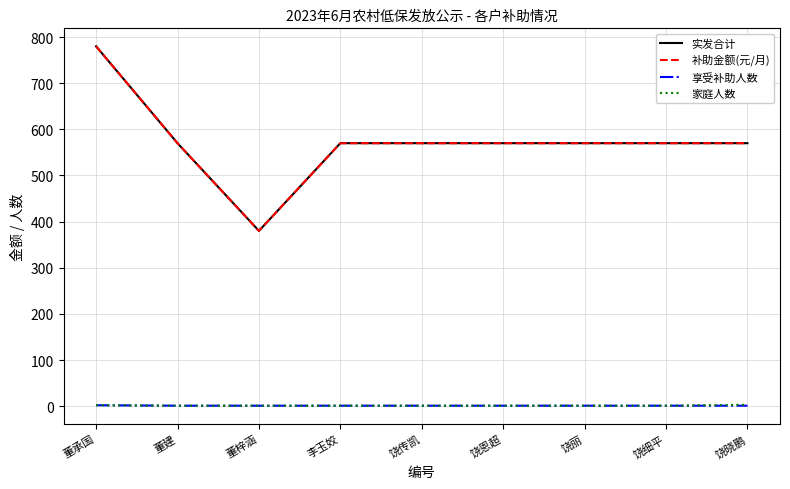

Is this an area chart (filled region under the line)?

No